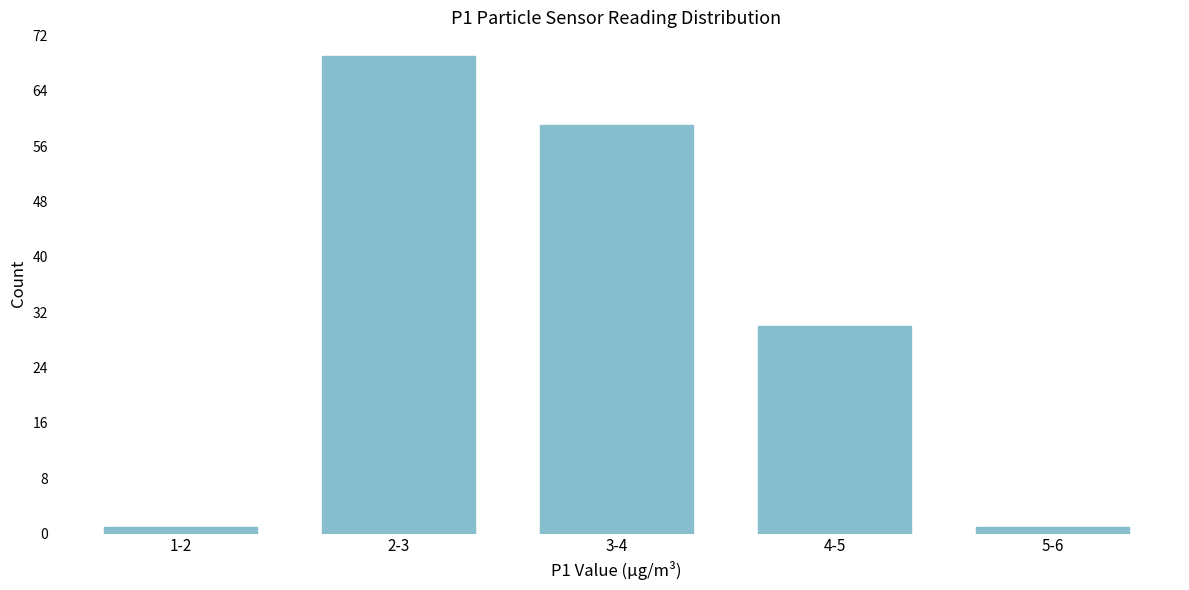

Reading right to left, transcribe all the data shown in this chart.

1	30	59	69	1